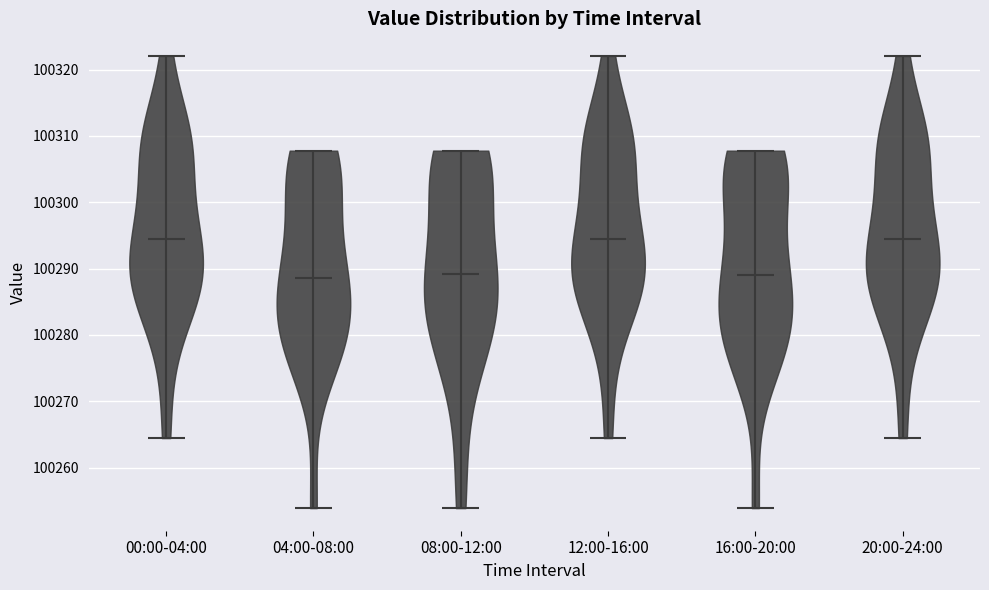

Reading left to right, read every violin against the y-axis: where its median line is, and the lowest and highest points it reaches. The values are not printed on the chart, so give them approximately, as read against the axis.

00:00-04:00: median line 100294, lowest point 100264, highest point 100322
04:00-08:00: median line 100289, lowest point 100254, highest point 100308
08:00-12:00: median line 100289, lowest point 100254, highest point 100308
12:00-16:00: median line 100294, lowest point 100264, highest point 100322
16:00-20:00: median line 100289, lowest point 100254, highest point 100308
20:00-24:00: median line 100294, lowest point 100264, highest point 100322